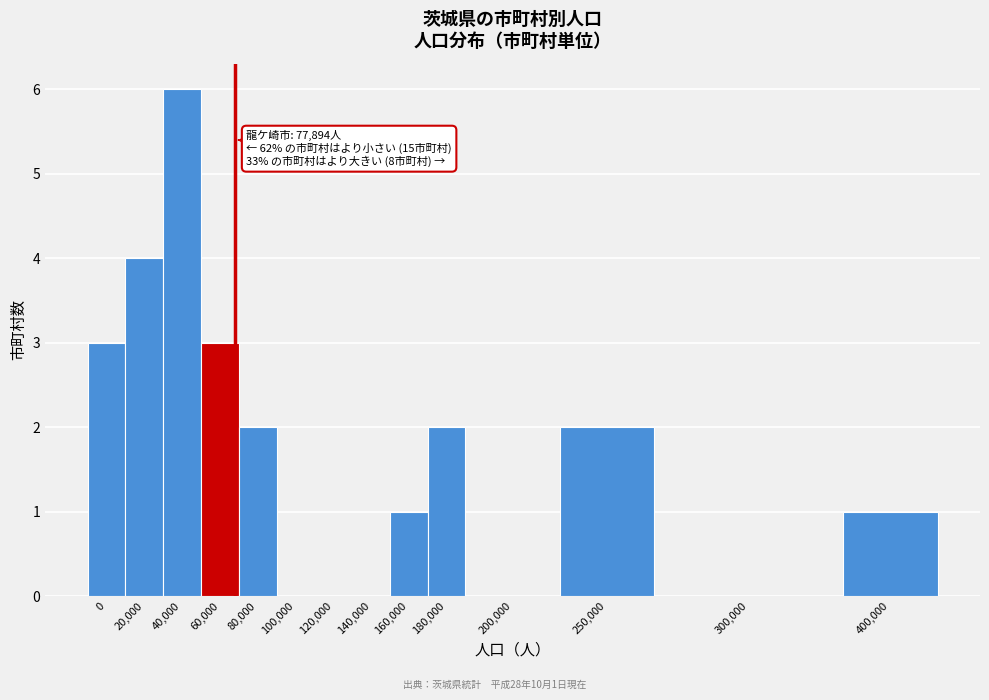

Reading left to right, transcribe all the data shown in this chart.

0=3	20,000=4	40,000=6	60,000=3	80,000=2	100,000=0	120,000=0	140,000=0	160,000=1	180,000=2	200,000=0	250,000=2	300,000=0	400,000=1